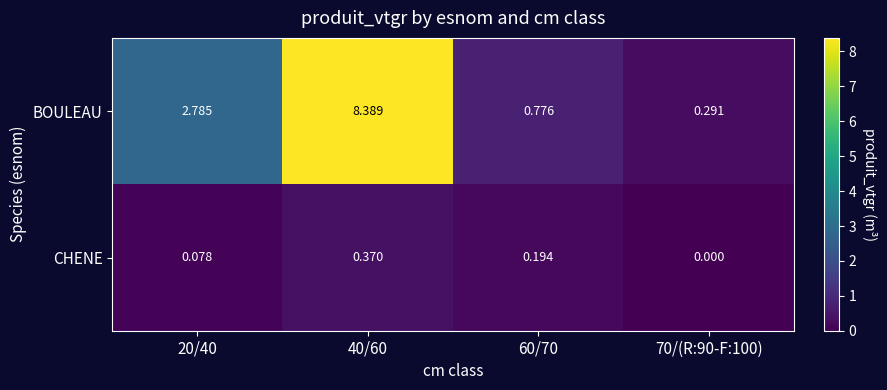

List the series in order of their peak value, highest first.

BOULEAU, CHENE